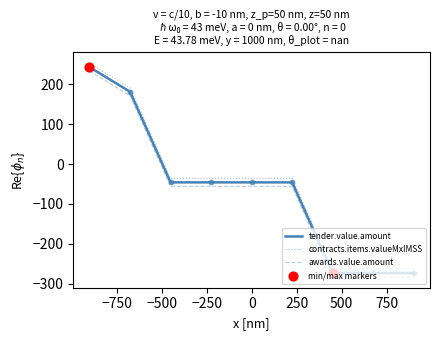

Which series has the largest total across all categories?

contracts.items.valueMxIMSS